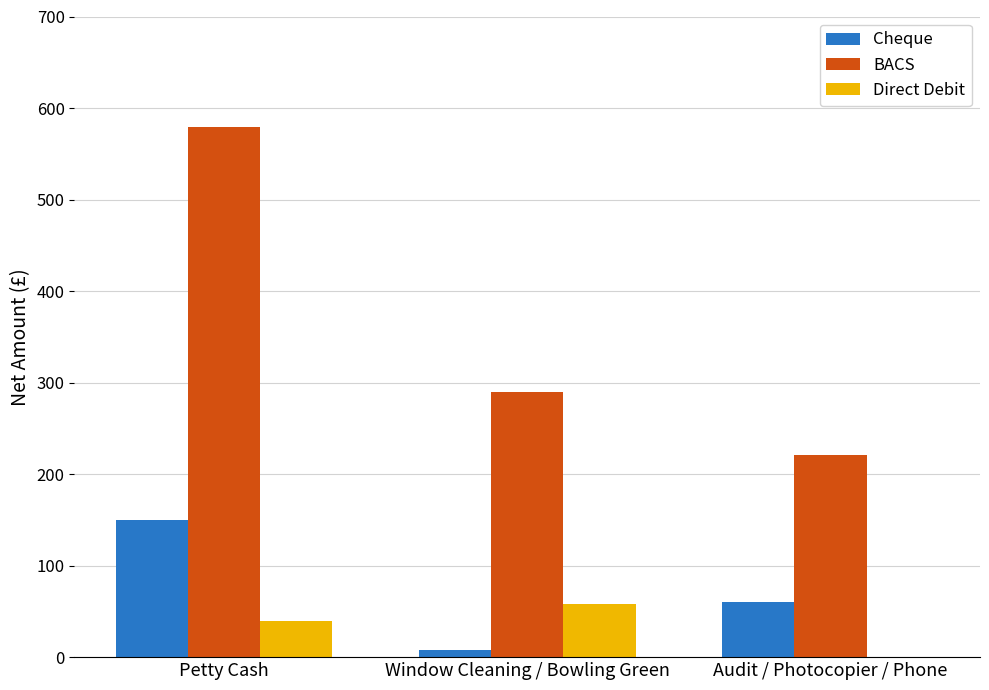

Which series has the widest spread of values?

BACS